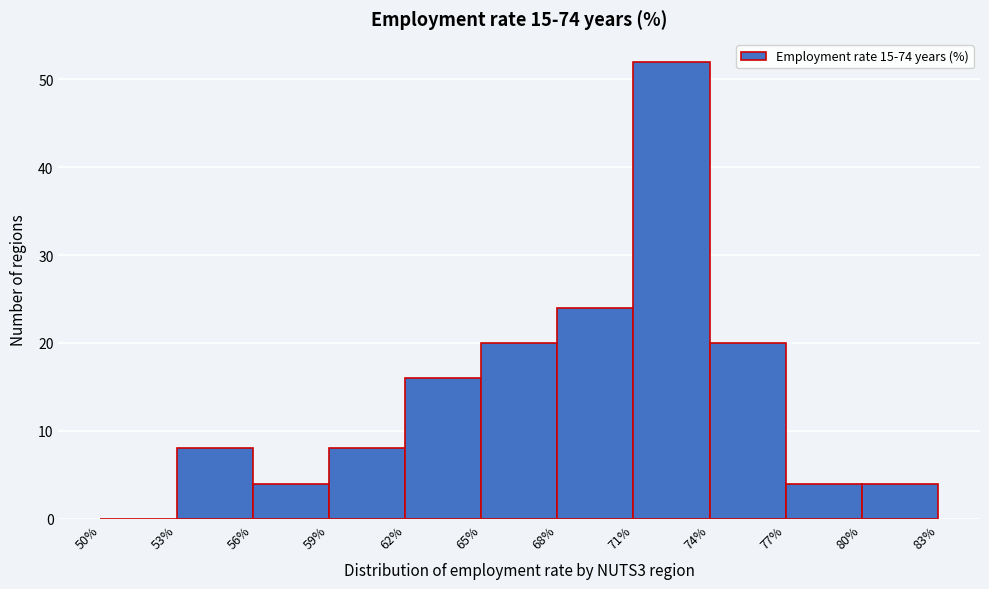

What is the height of the bar covering 56% to 59% on the x-axis? The values are not printed on the chart, so give them approximately, as read against the axis.

4